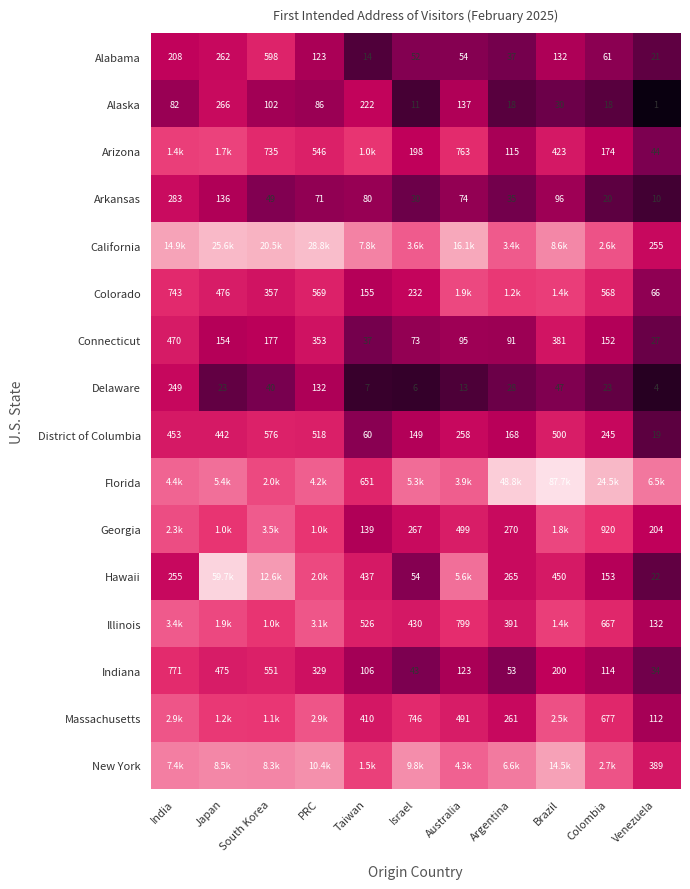

Rank the categories by Arkansas value from lowest to highest.

Venezuela, Colombia, Israel, Argentina, South Korea, PRC, Australia, Taiwan, Brazil, Japan, India